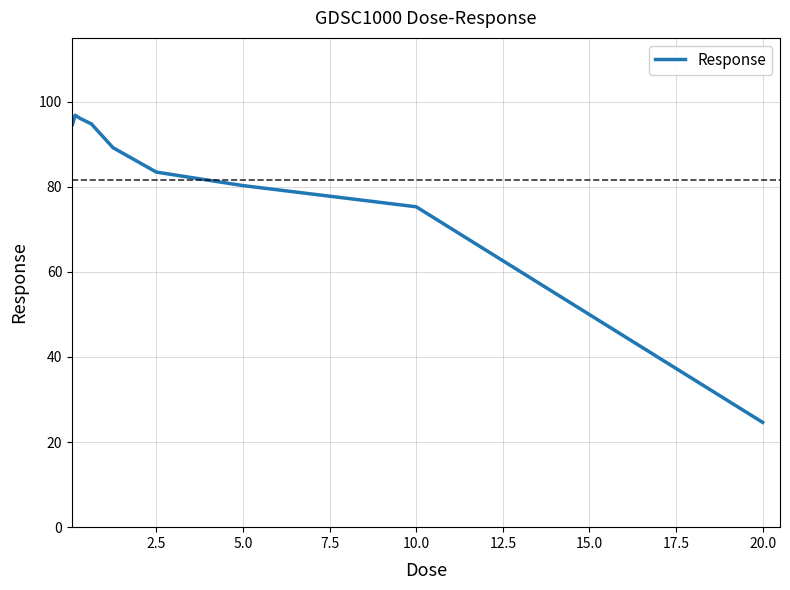

What is the minimum value shown in the chart?

24.6